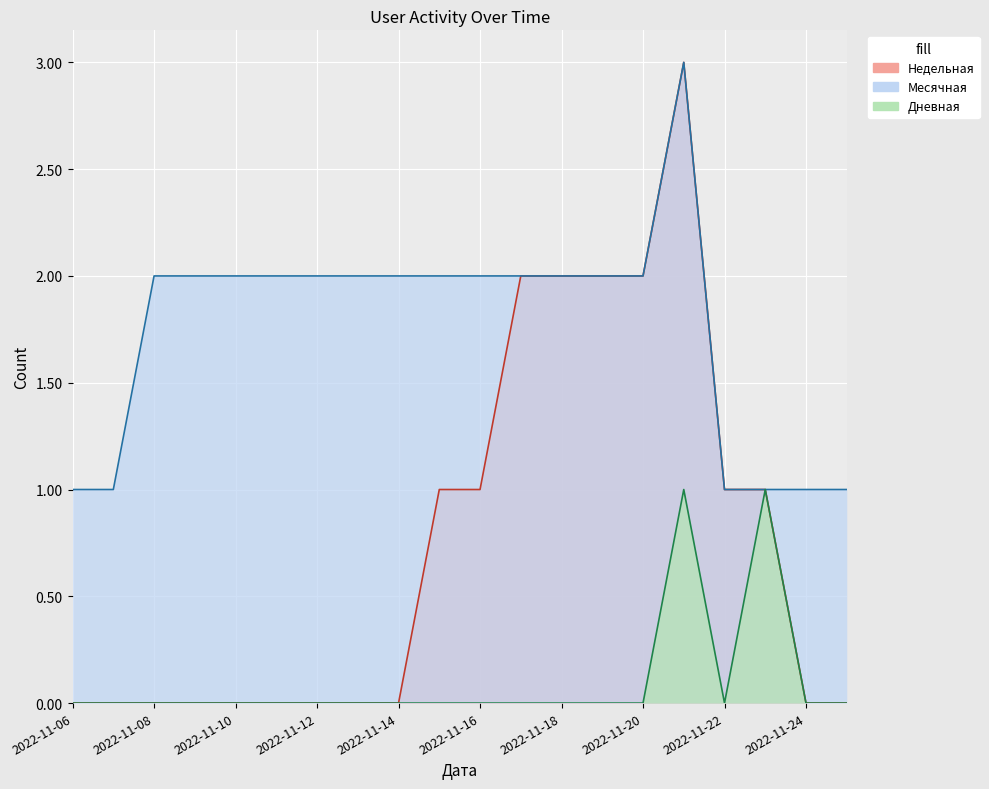

Where is Дневная nearest to the value 0?

2022-11-06